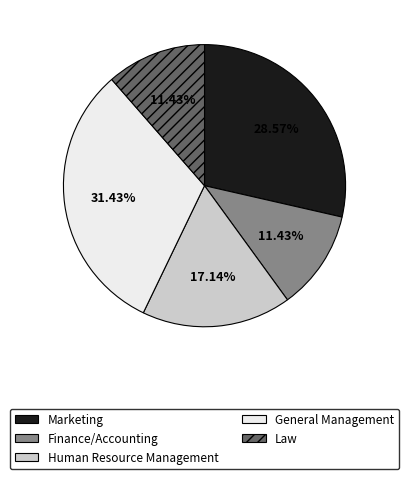

Approximately how many times larger is the value at General Management compared to Human Resource Management?

1.8